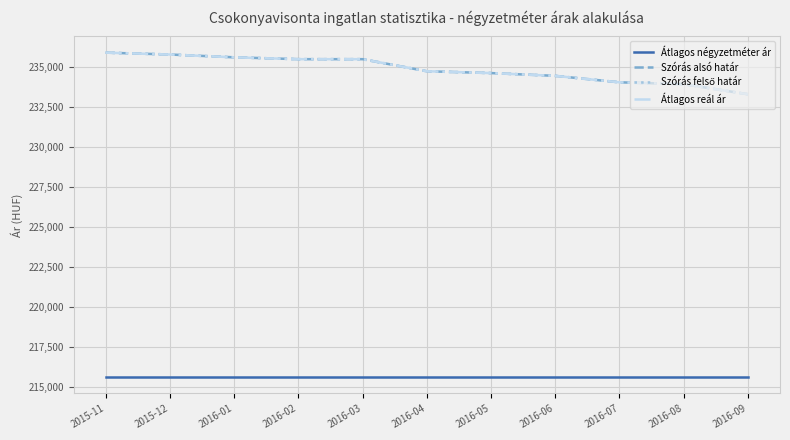

What is the label of the 8th point from the right?

2016-02